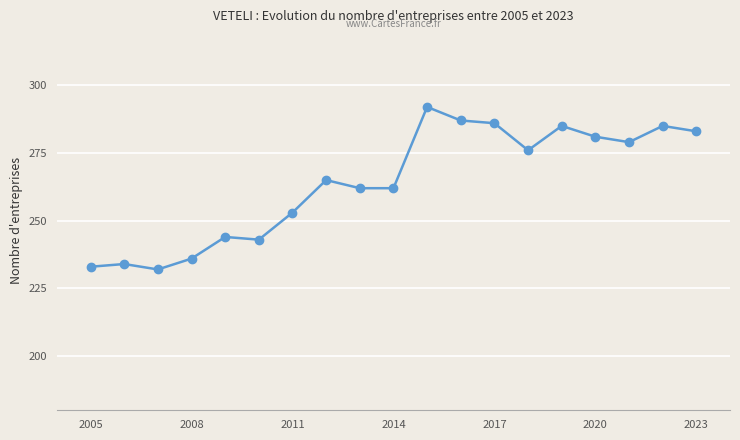

What is the greatest value displayed?

292